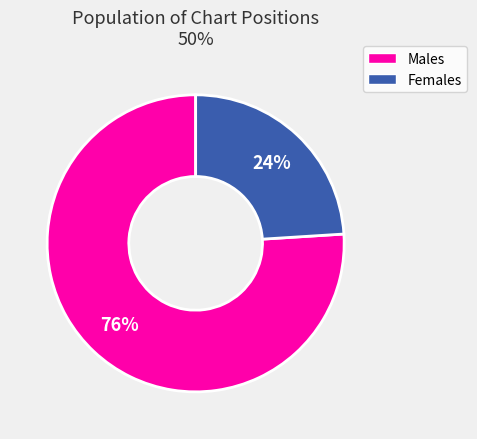

To the nearest percent, what is the difference between the largest and smallest slice percentages?

52%